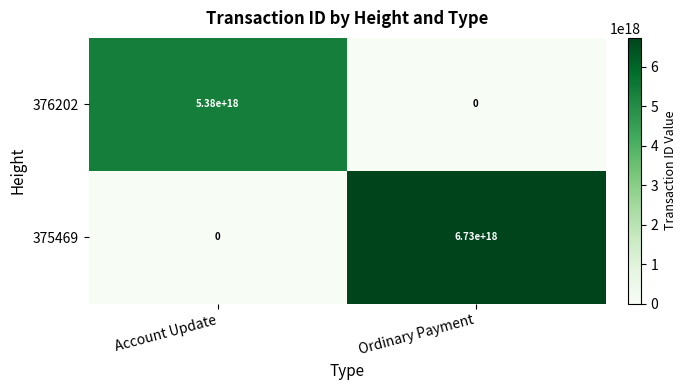

At which label is 376202 closest to 2690000000000000000?

Account Update